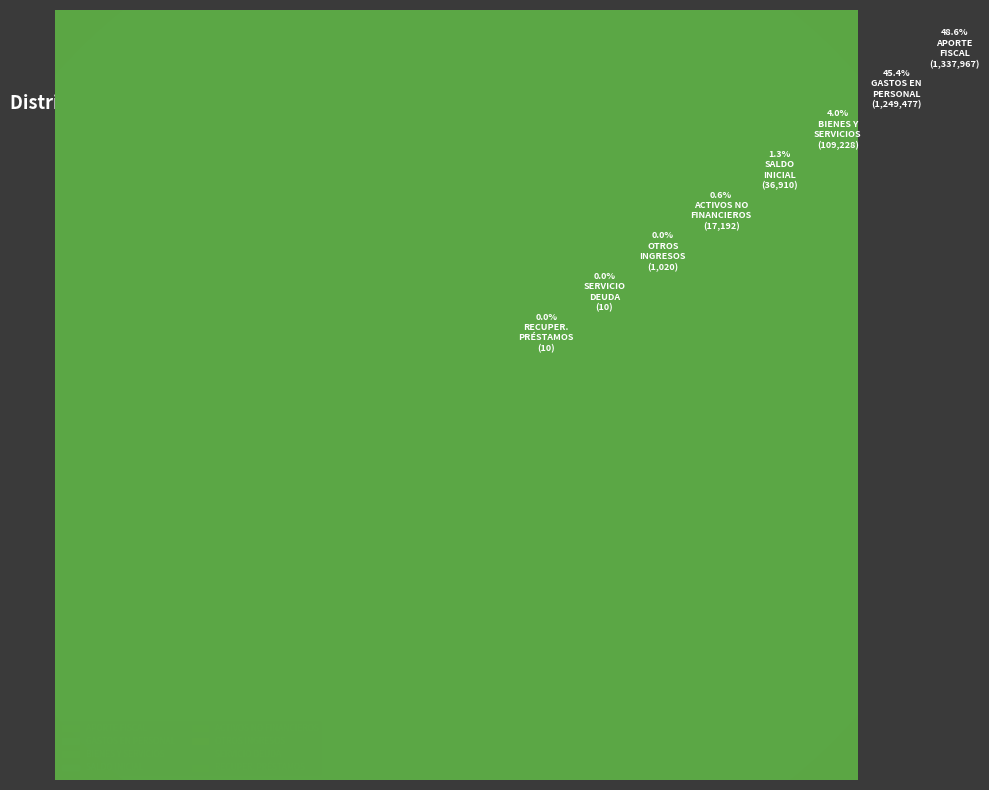

Which slice is the largest?

APORTE FISCAL